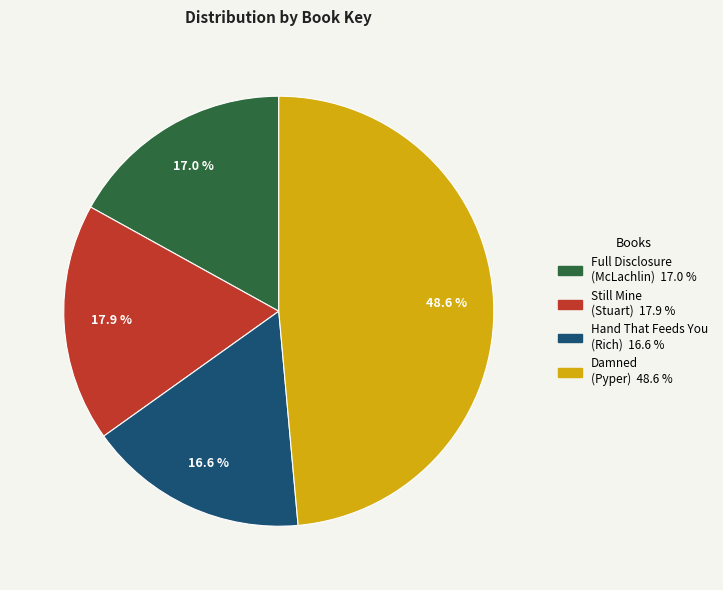

Does any single category account for the majority?

No